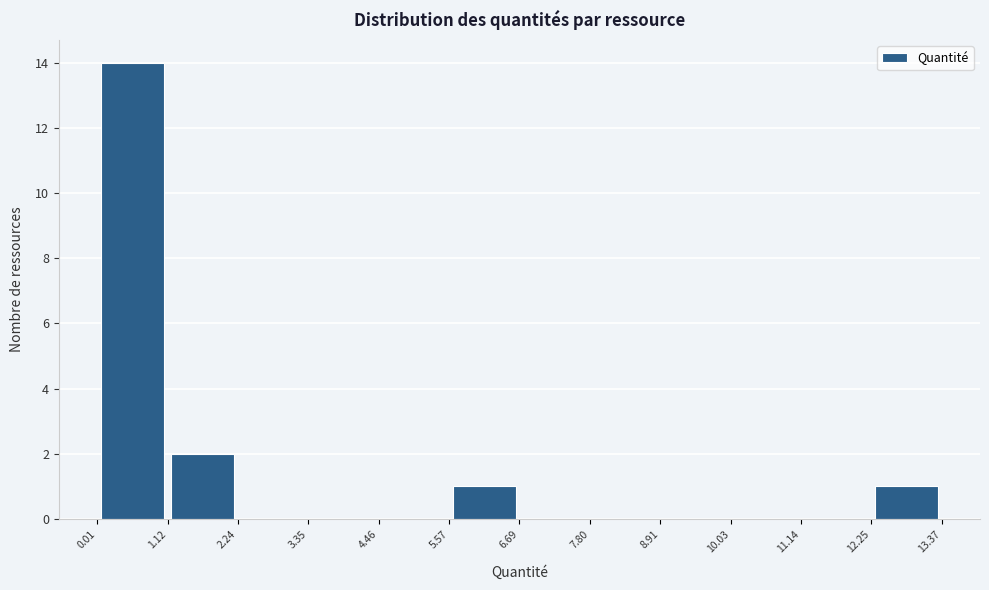

Which range on the x-axis has the tallest bar?

0.01 to 1.12